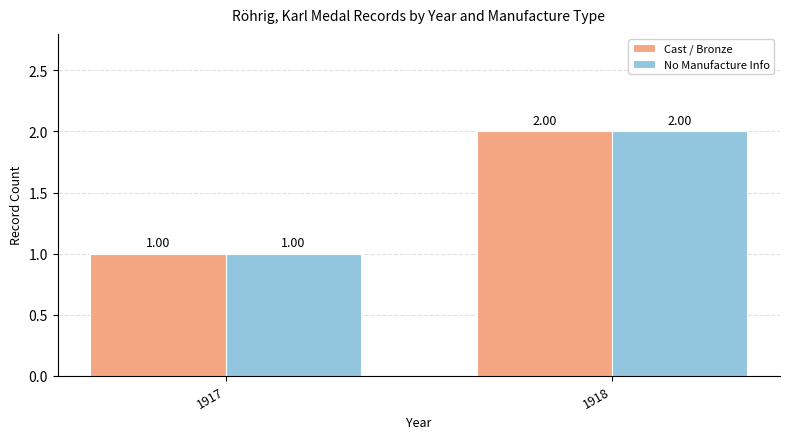

What is the maximum value shown in the chart?

2